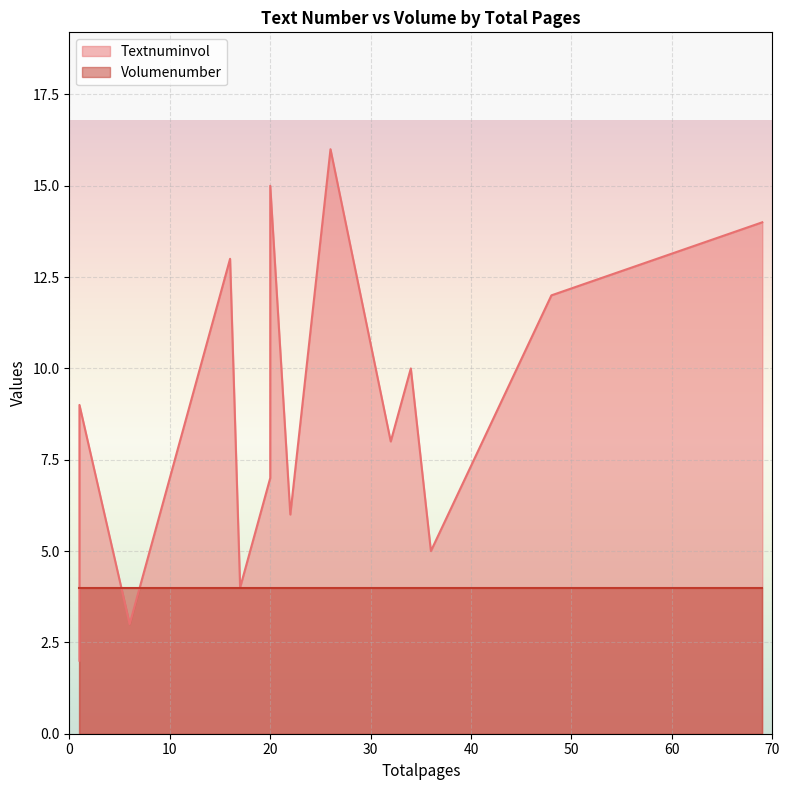

True or false: Volumenumber and Textnuminvol intersect in this chart.

False